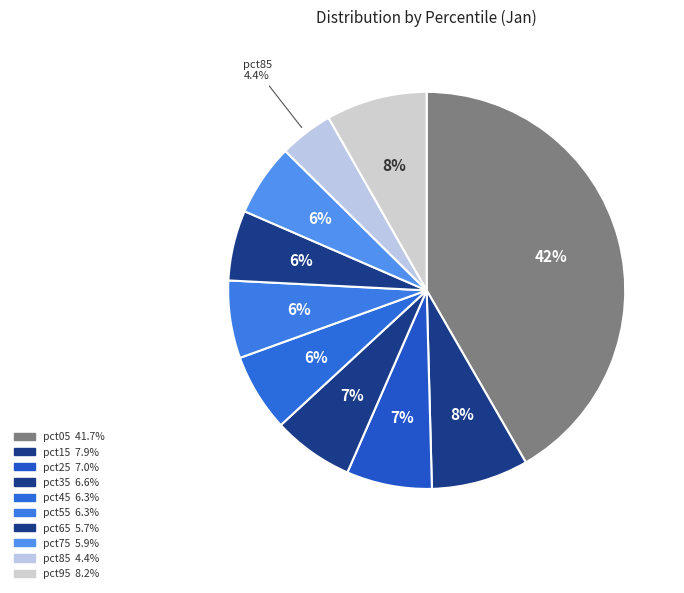

Combined, what portion of the pie is pct85 and pct75?

10.3%